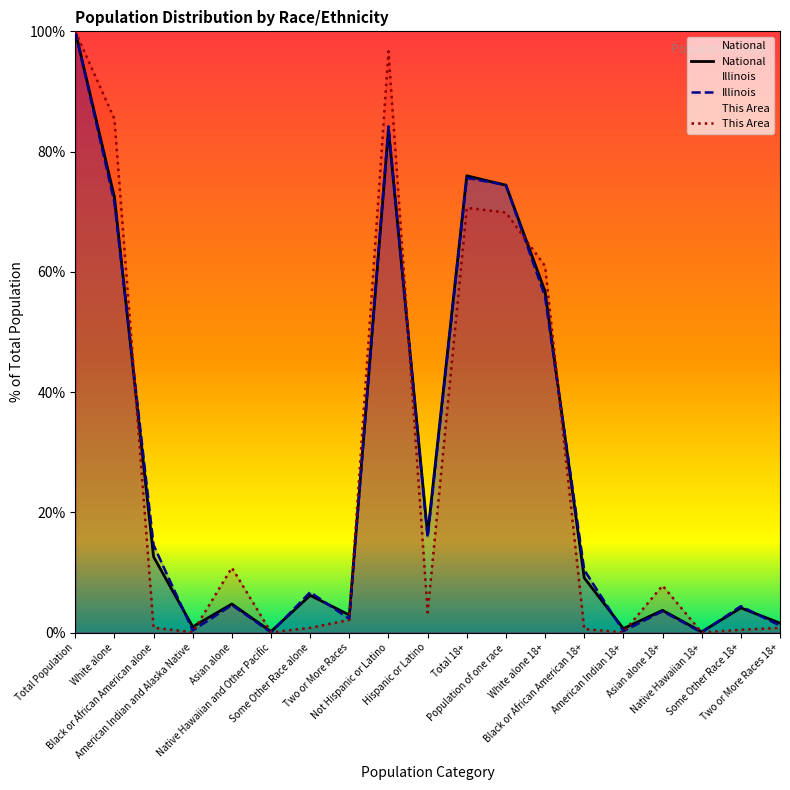

Where is the first local maximum for National?

Asian alone